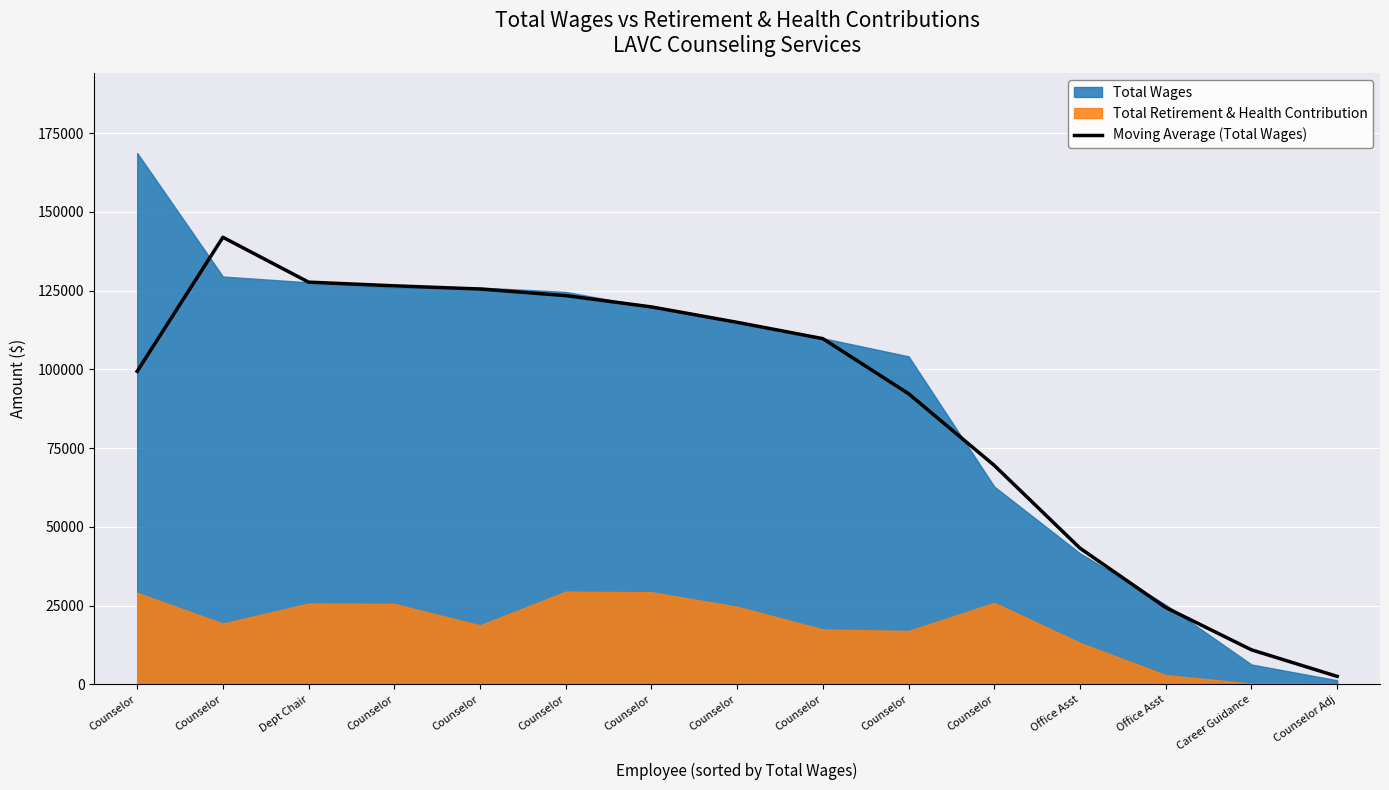

Between Counselor and Counselor, which is larger?

Counselor